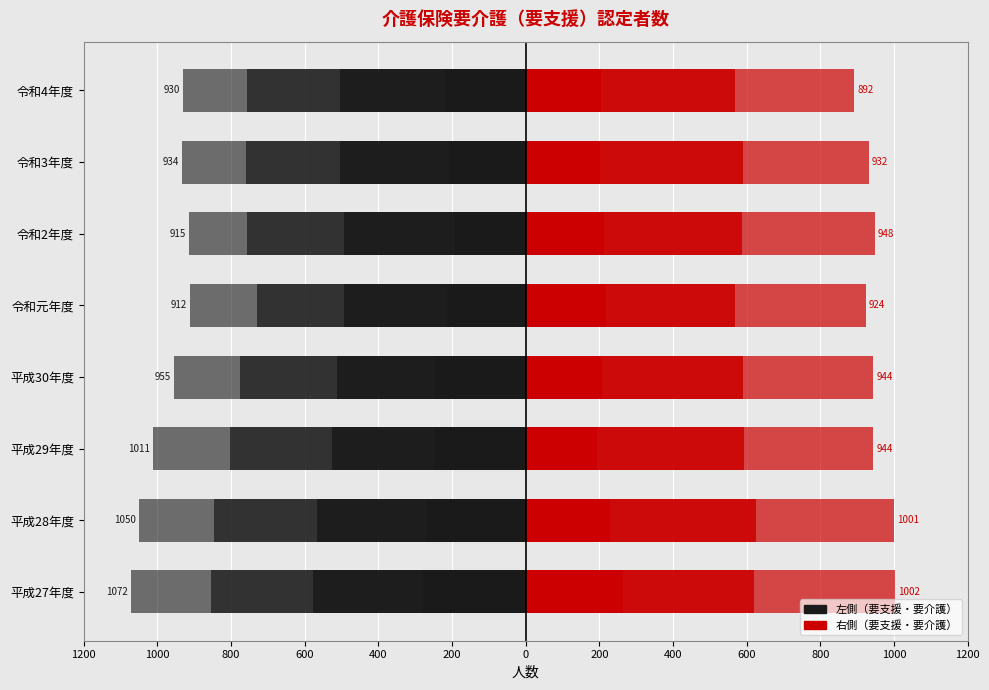

How many values in the 要支援1 series exceed -218?

3